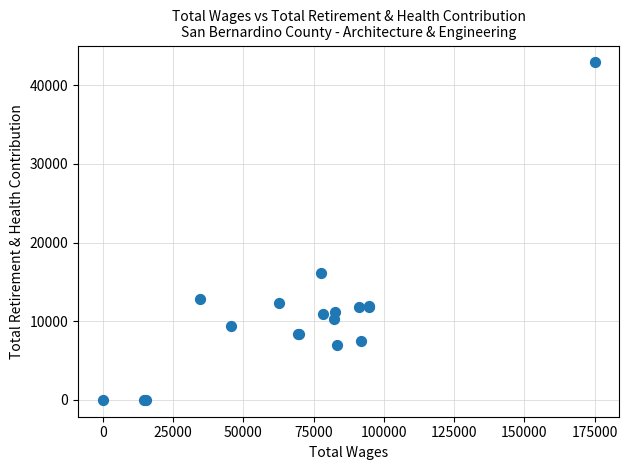

What Y value in the scatter plot is closest to 21456?

16153